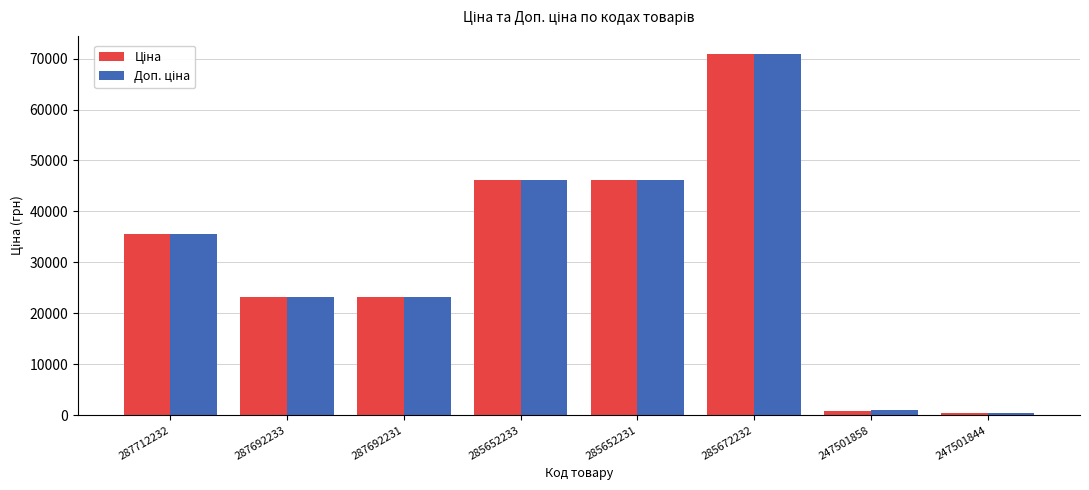

At how many categories does at least one series exceed 25057?

4